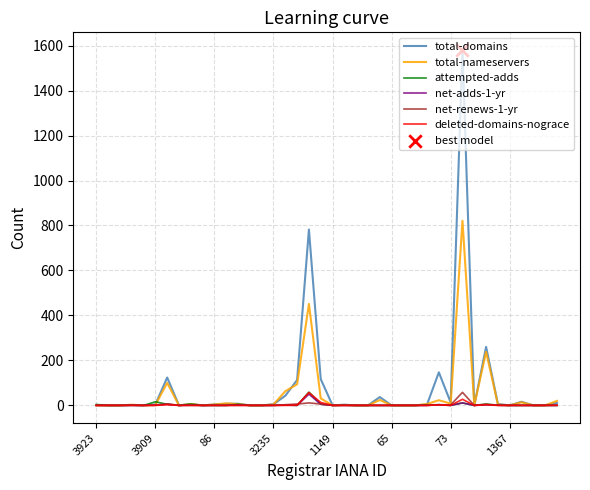

At how many categories does at least one series exceed 1490?

1